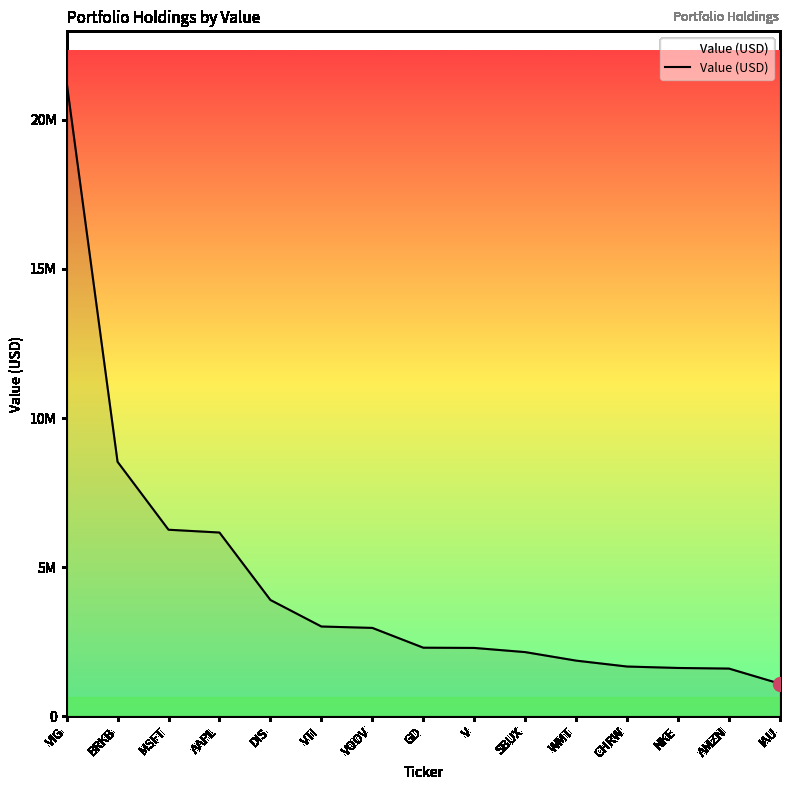

What is the label of the 7th point from the right?

V